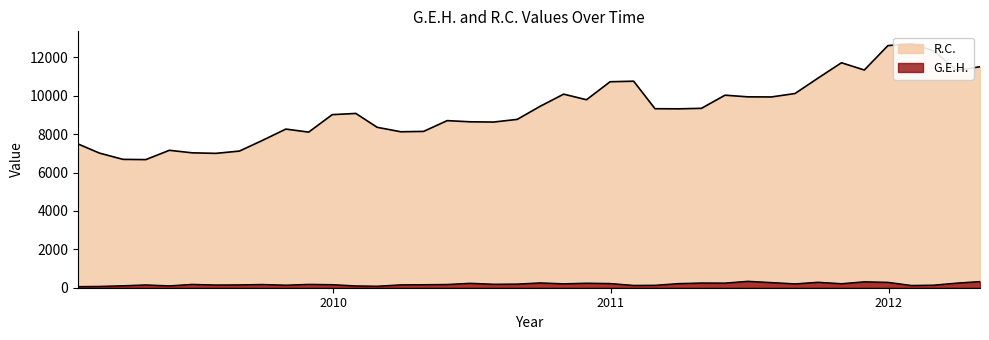

What is the label of the 33rd point from the left?

2011-09-30